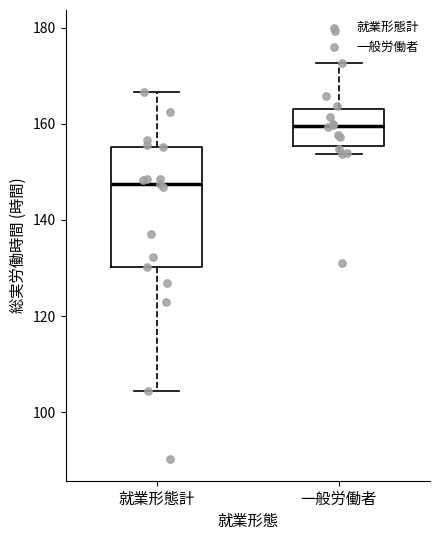

Which box is the tallest, from its lower edge to its upper edge?

就業形態計